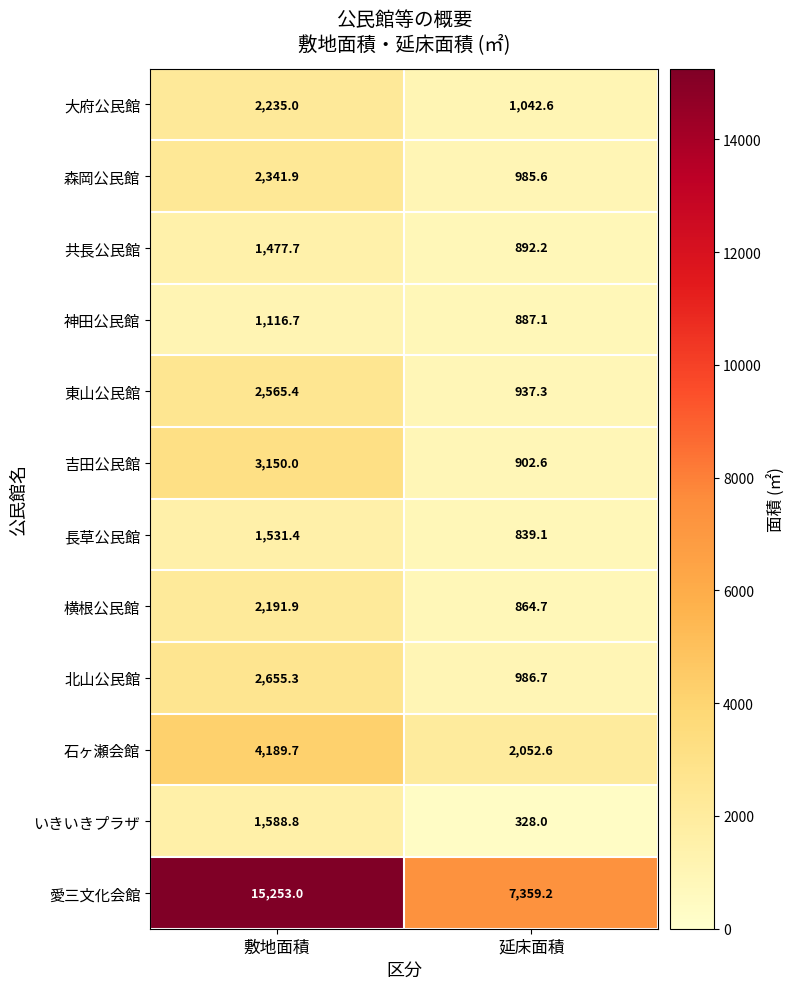

The 森岡公民館 series shows 2341.9 at 敷地面積. True or false?

True